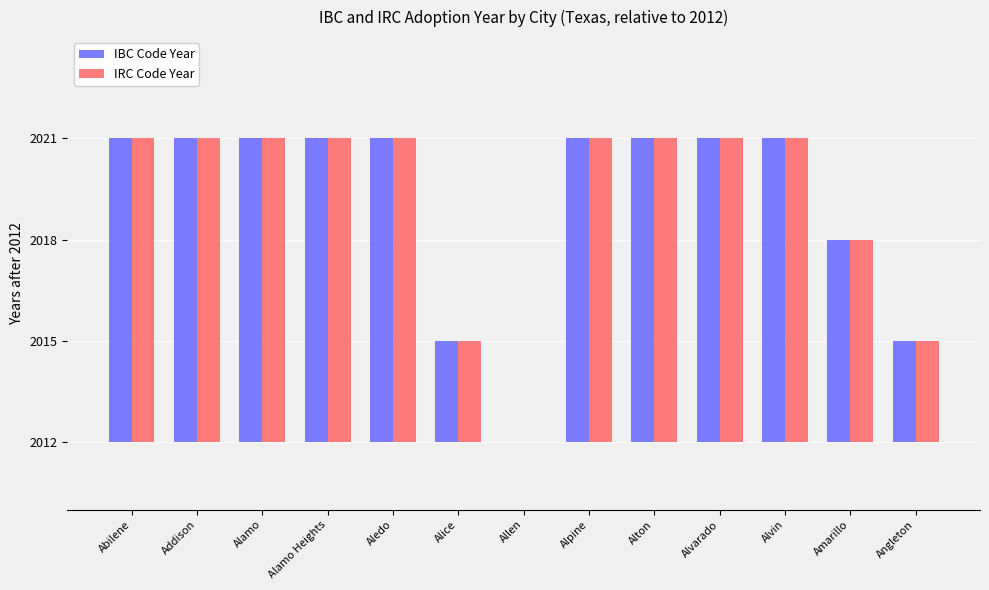

Is it true that IBC Code Year equals 6 at Alvin?

False